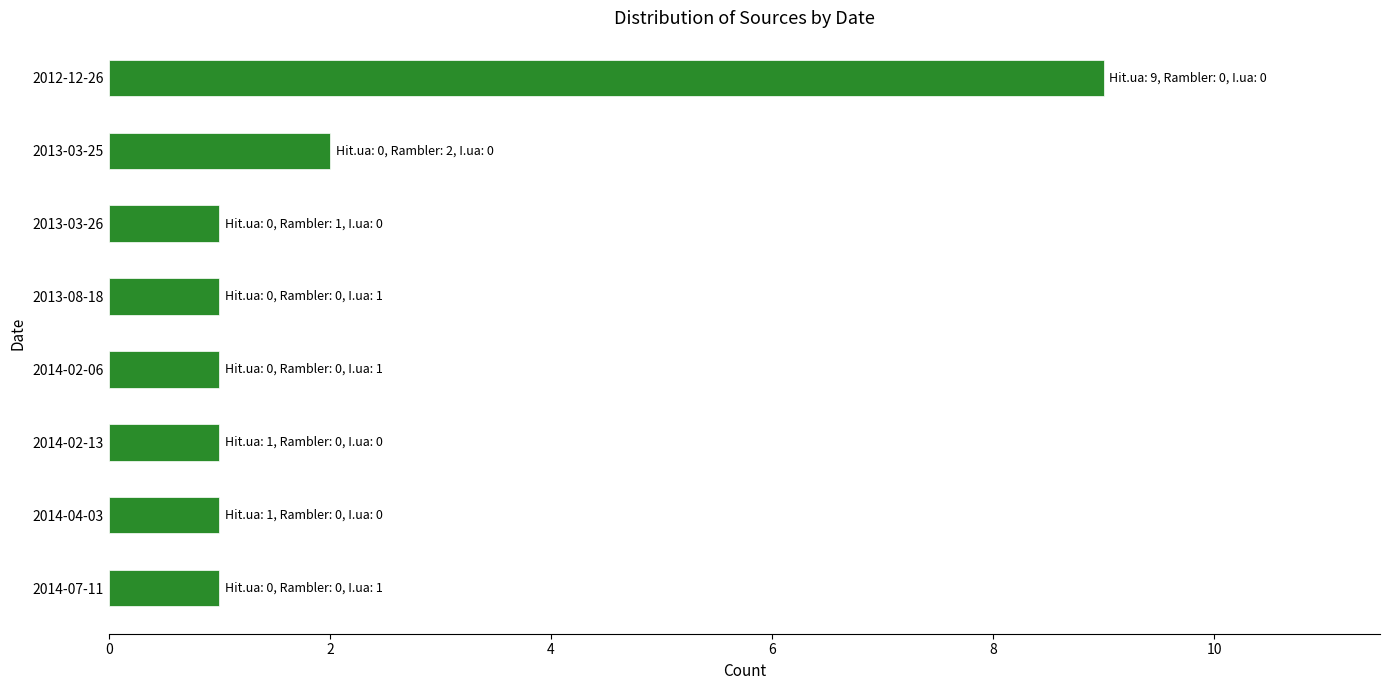

Reading bottom to top, transcribe all the data shown in this chart.

1	1	1	1	1	1	2	9